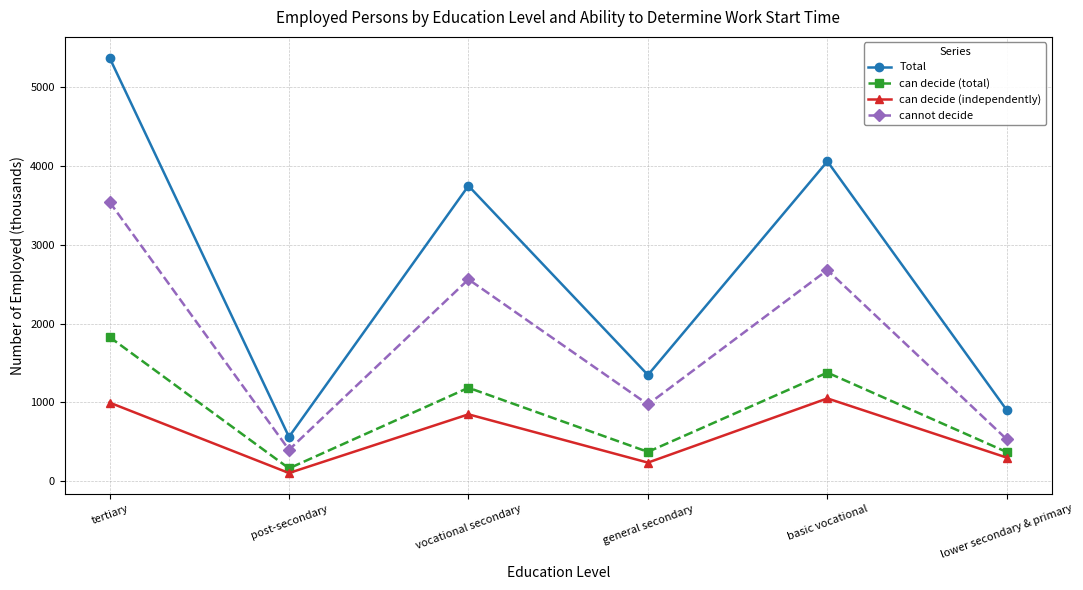

Is the value of cannot decide at lower secondary & primary greater than the value of can decide (independently) at basic vocational?

No